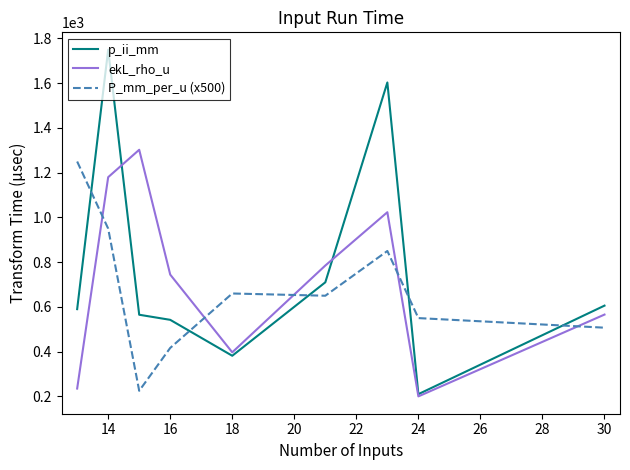

Which series ends up on top after the final intersection of ekL_rho_u and P_mm_per_u (x500)?

ekL_rho_u